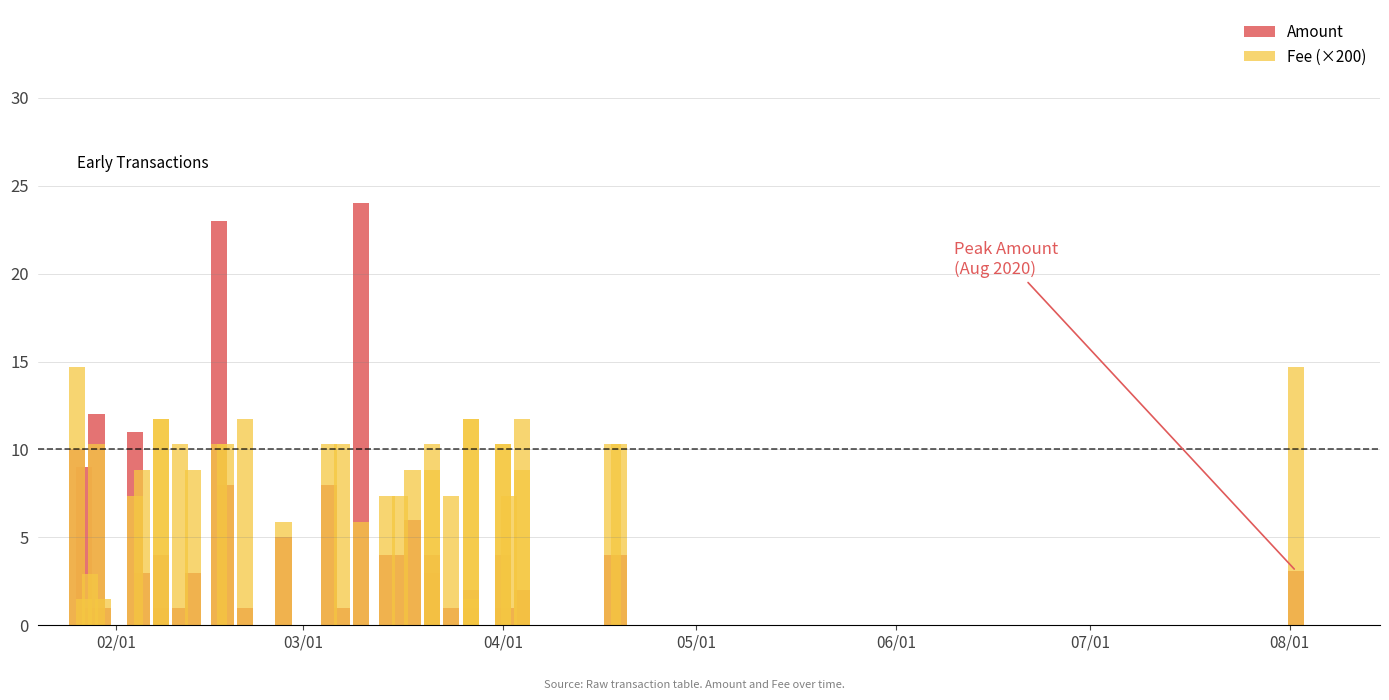

Is the value of Amount at 14 greater than the value of Fee (×200) at 07/01?

No